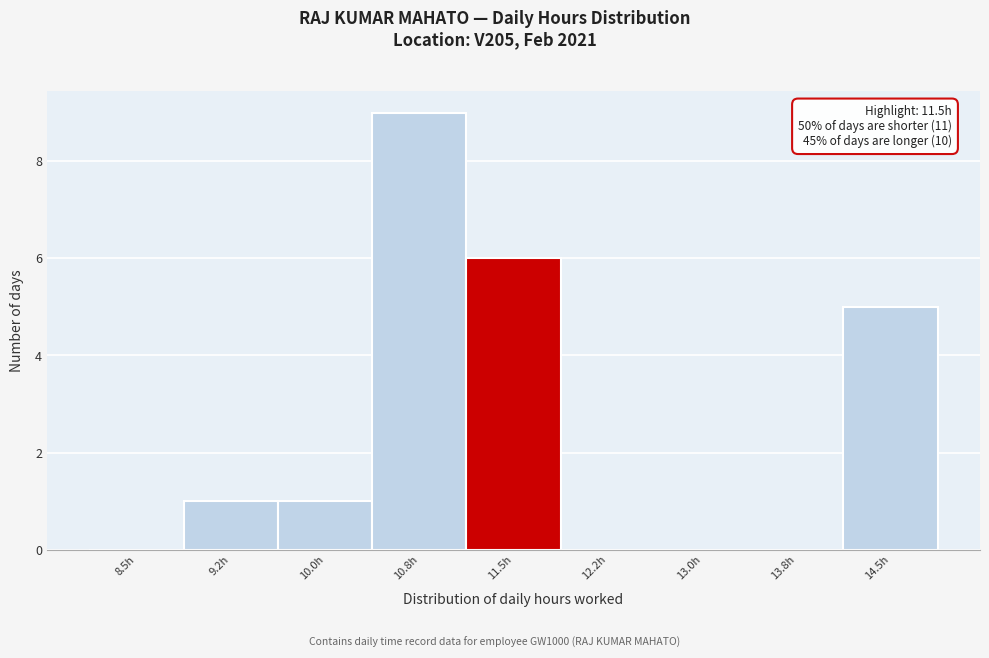

Reading left to right, what are all the values shown in this chart?

8.5h=0	9.2h=1	10.0h=1	10.8h=9	11.5h=6	12.2h=0	13.0h=0	13.8h=0	14.5h=5